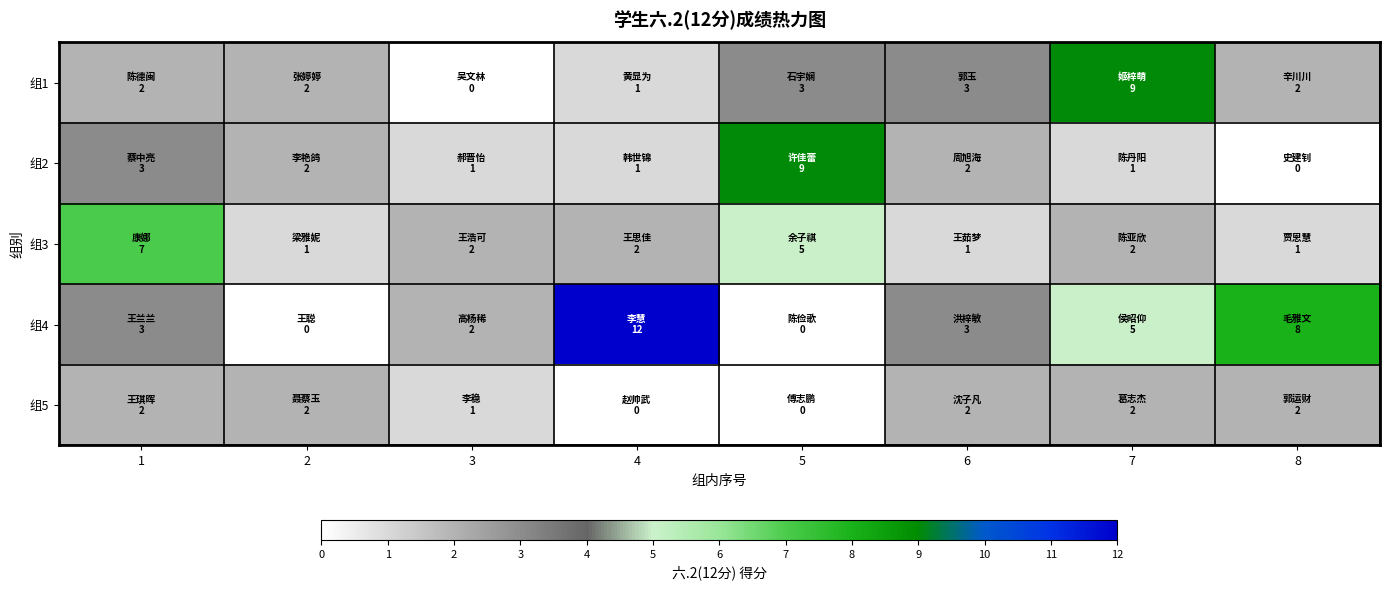

Reading left to right, extract all data points from this chart.

组1: 1=2	2=2	3=0	4=1	5=3	6=3	7=9	8=2
组2: 1=3	2=2	3=1	4=1	5=9	6=2	7=1	8=0
组3: 1=7	2=1	3=2	4=2	5=5	6=1	7=2	8=1
组4: 1=3	2=0	3=2	4=12	5=0	6=3	7=5	8=8
组5: 1=2	2=2	3=1	4=0	5=0	6=2	7=2	8=2